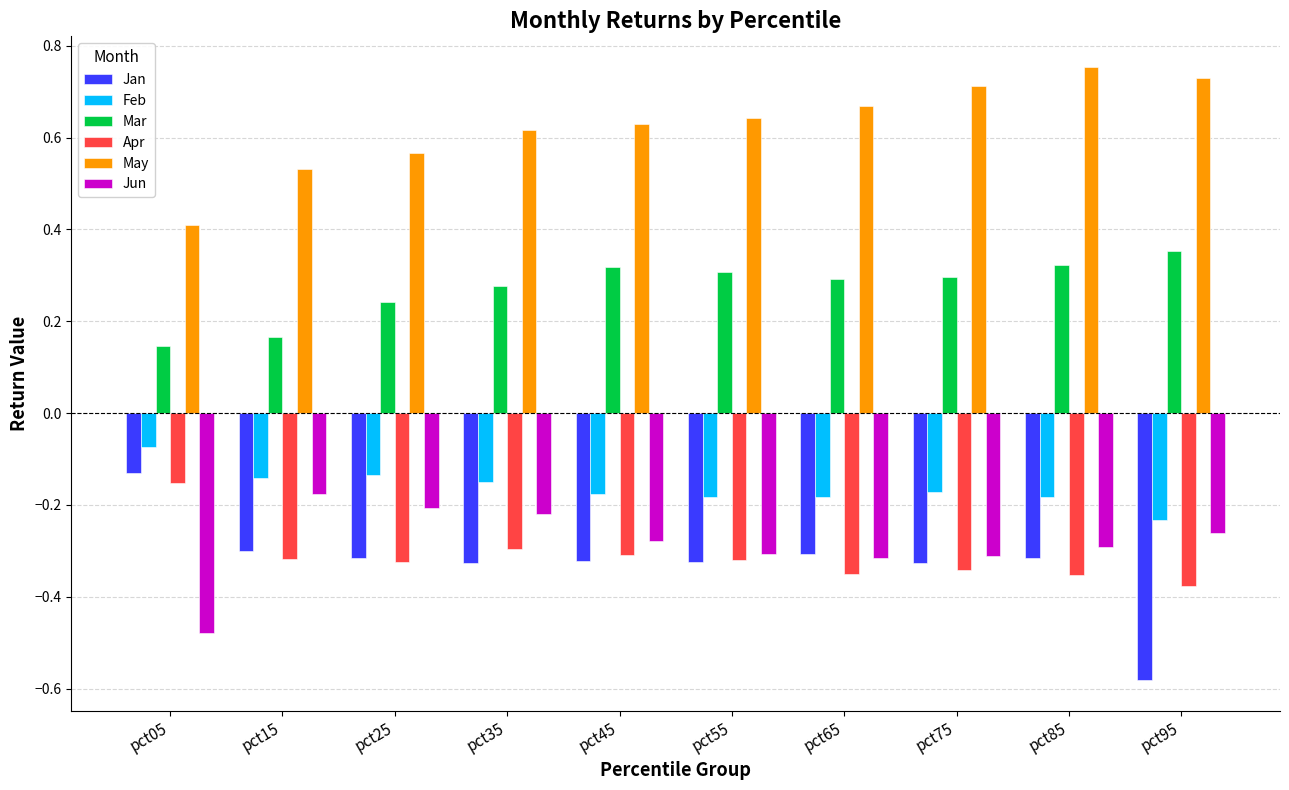

Which category has the lowest value in the Feb series?

pct95